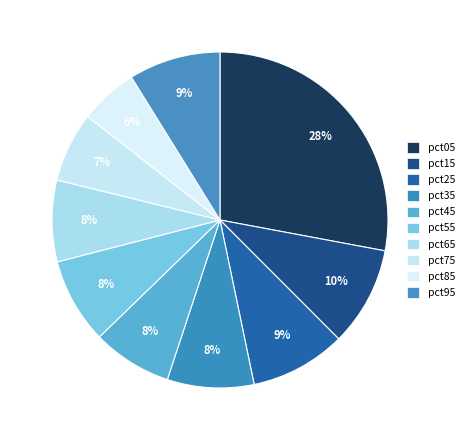

Rank the categories by value from lowest to highest.

pct85, pct75, pct45, pct65, pct55, pct35, pct95, pct25, pct15, pct05